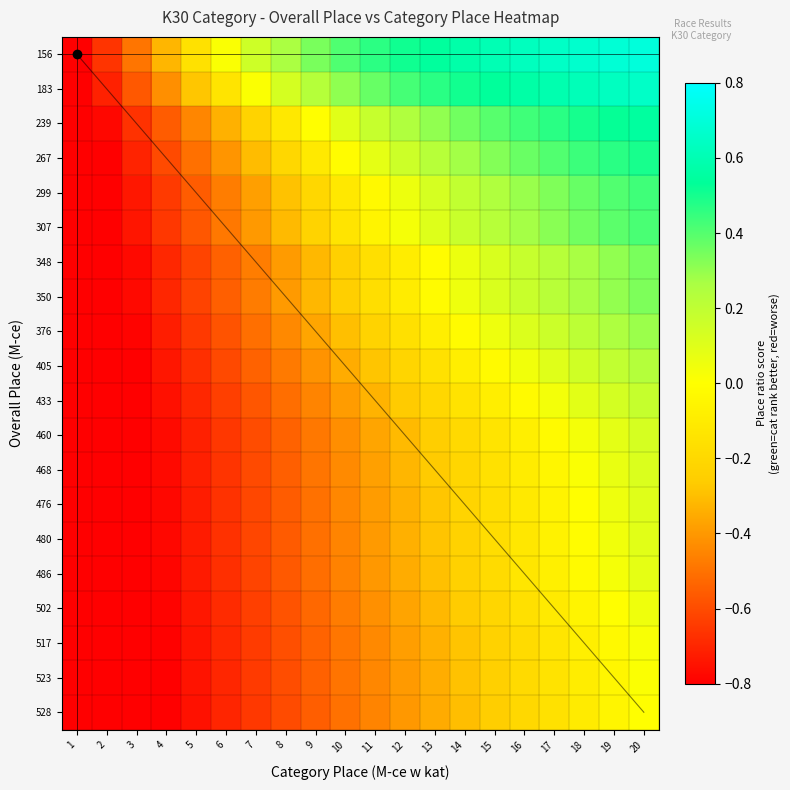

Rank the series by their maximum value, from lowest to highest.

528, 523, 517, 502, 486, 480, 476, 468, 460, 433, 405, 376, 350, 348, 307, 299, 267, 239, 183, 156